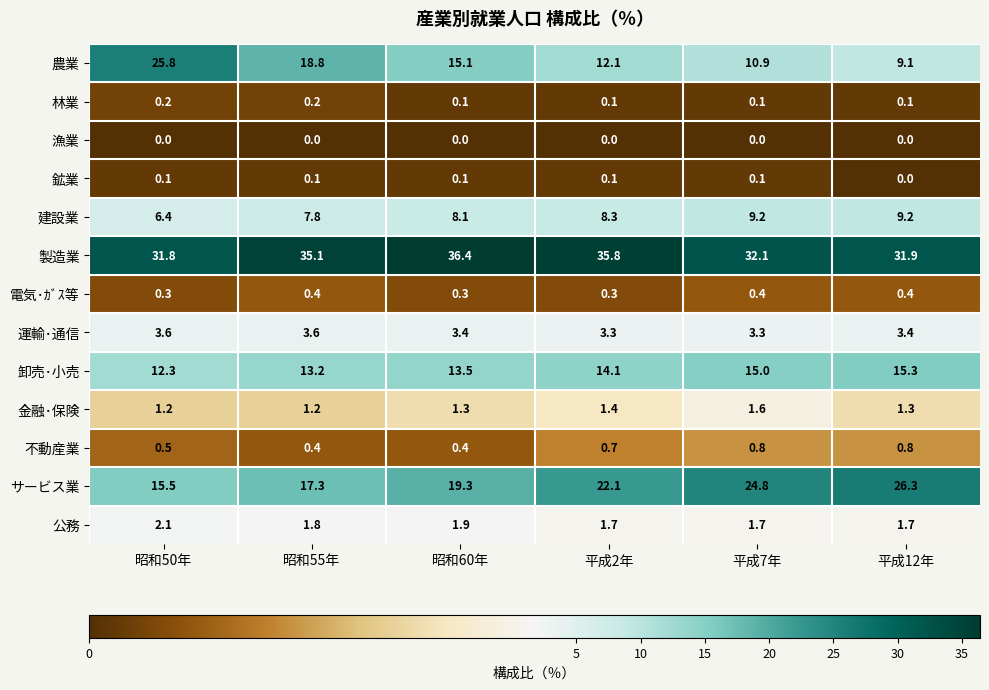

How many values in the 製造業 series exceed 35?

3